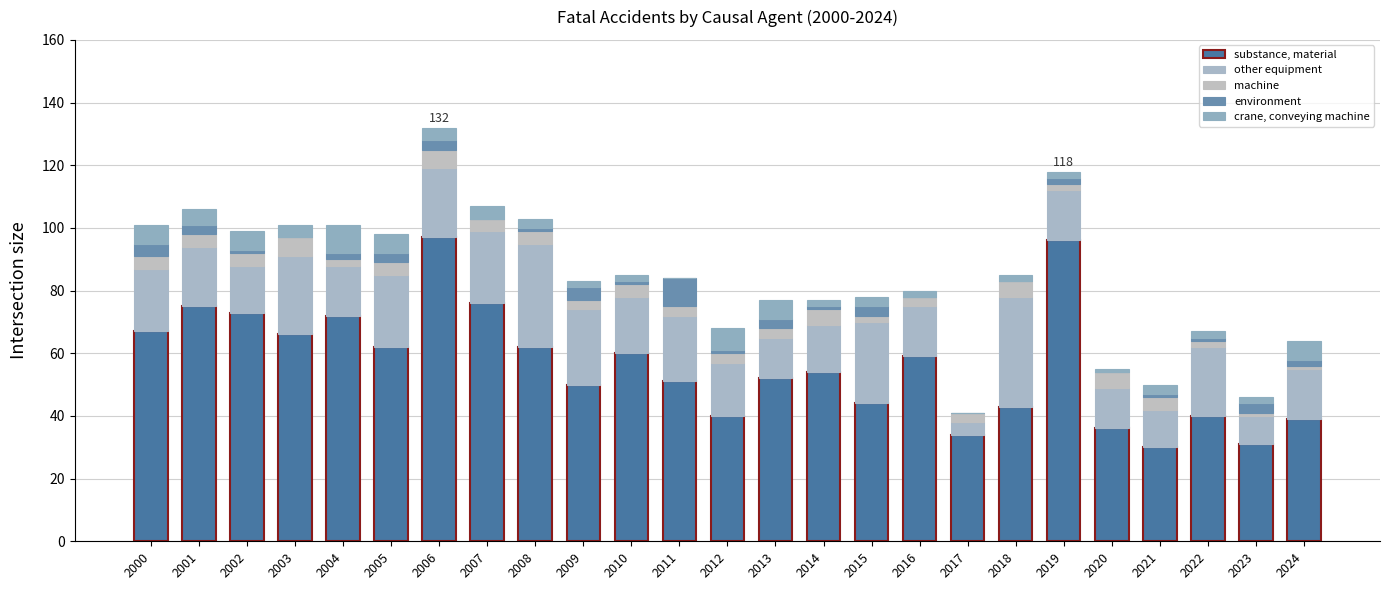

True or false: environment has a value of 4 at 2015.

False